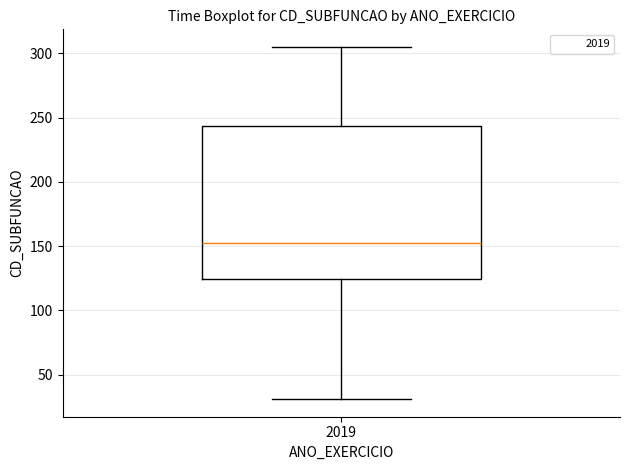

Where does the lower whisker of the box at x = 2019 end on the y-axis? The values are not printed on the chart, so give them approximately, as read against the axis.

30